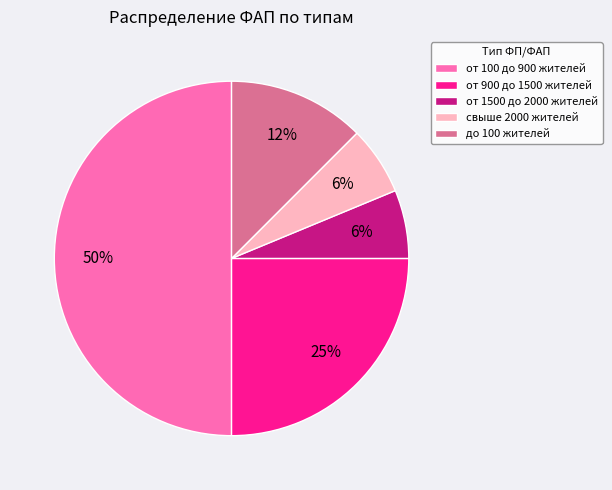

Is the sum of свыше 2000 жителей and до 100 жителей greater than half?

No